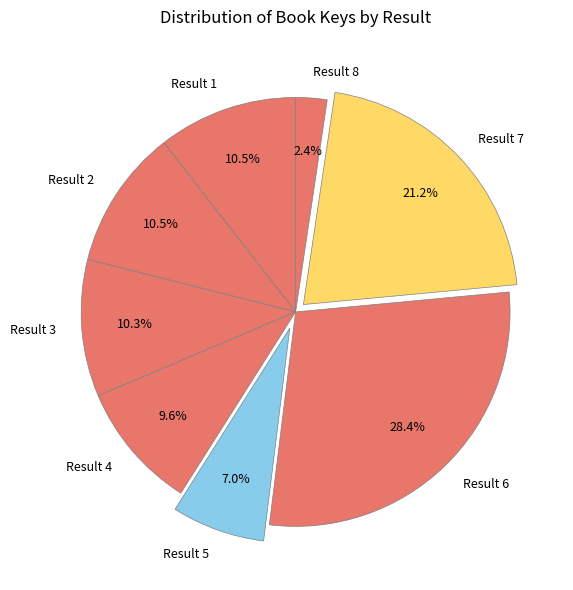

How many segments does this pie chart have?

8